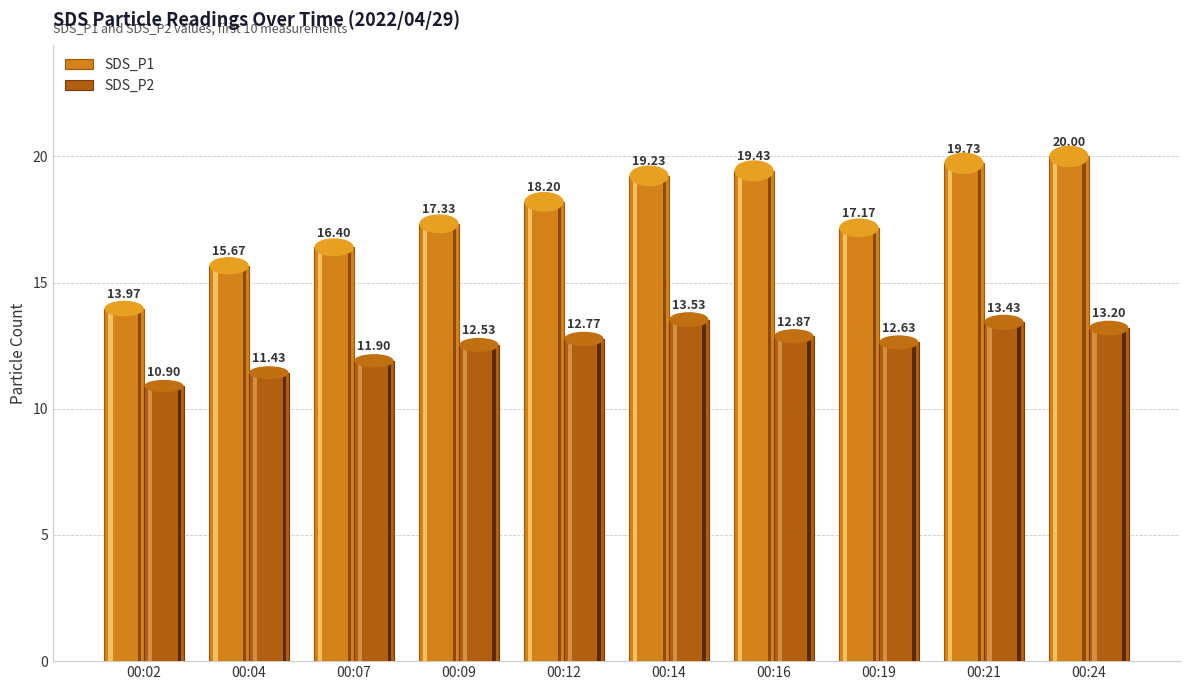

What are all the series names shown in the legend?

SDS_P1, SDS_P2